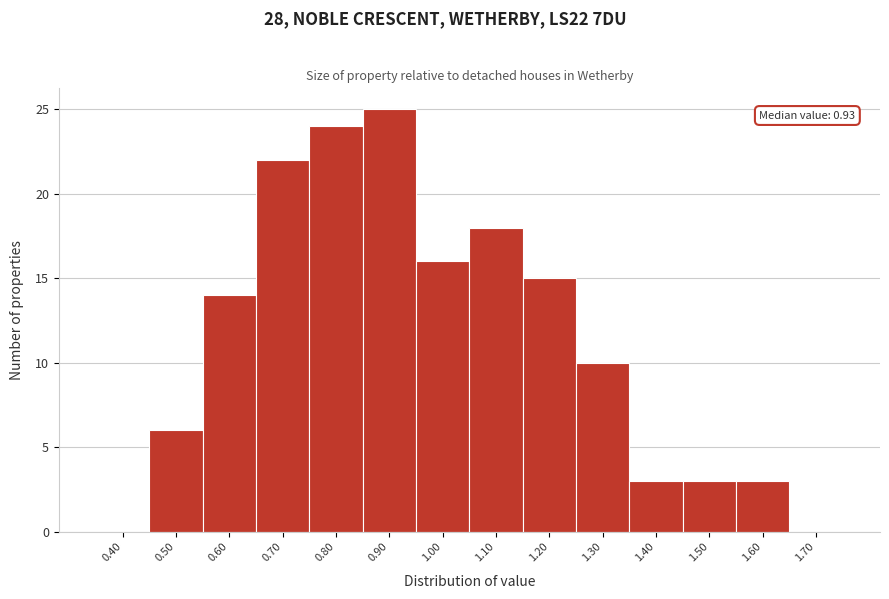

Reading left to right, extract all data points from this chart.

0.40=0	0.50=6	0.60=14	0.70=22	0.80=24	0.90=25	1.00=16	1.10=18	1.20=15	1.30=10	1.40=3	1.50=3	1.60=3	1.70=0